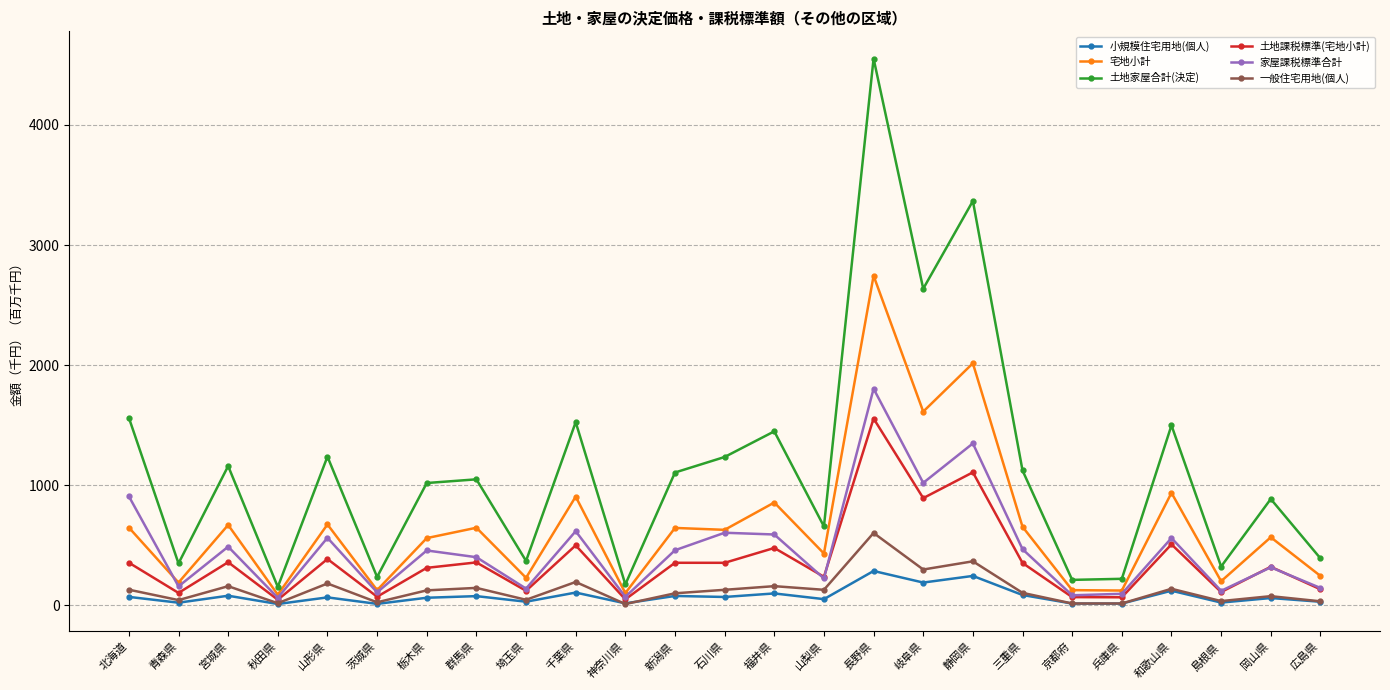

Where is the first local minimum for 土地家屋合計(決定)?

青森県